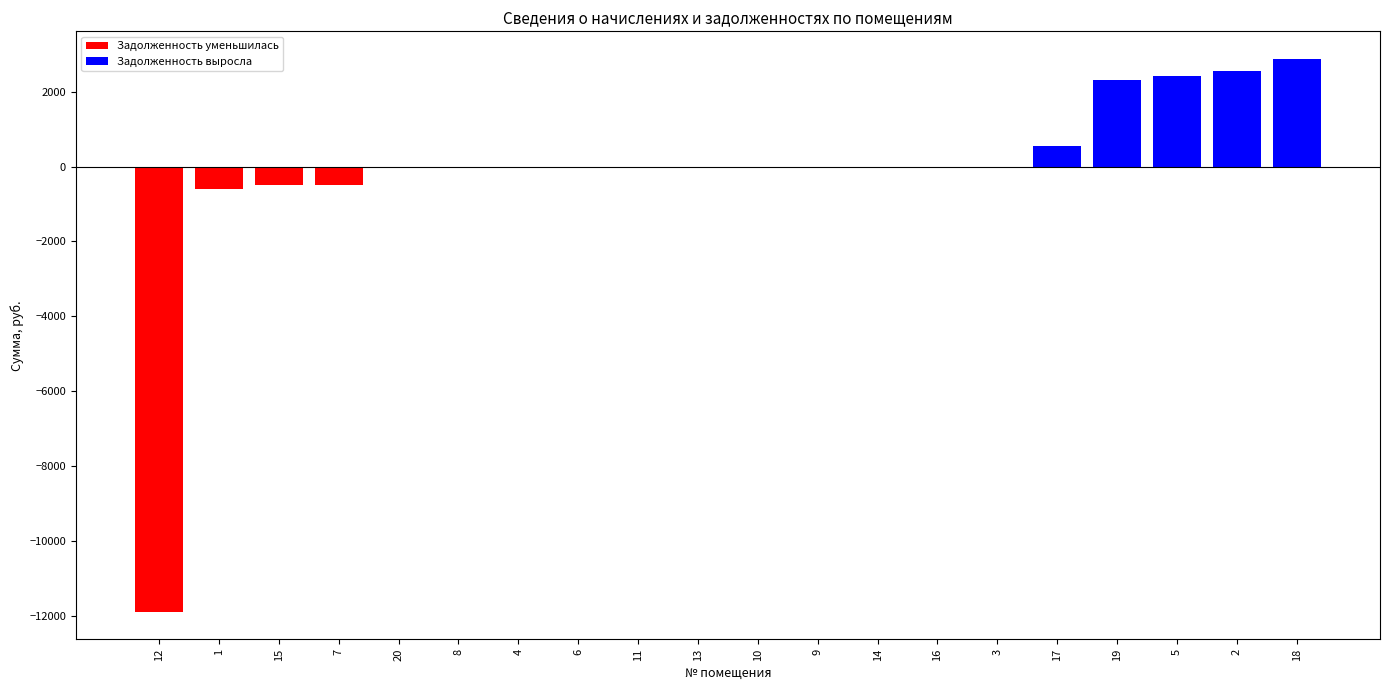

What is the change in value from 12 to 19?

+14208.7